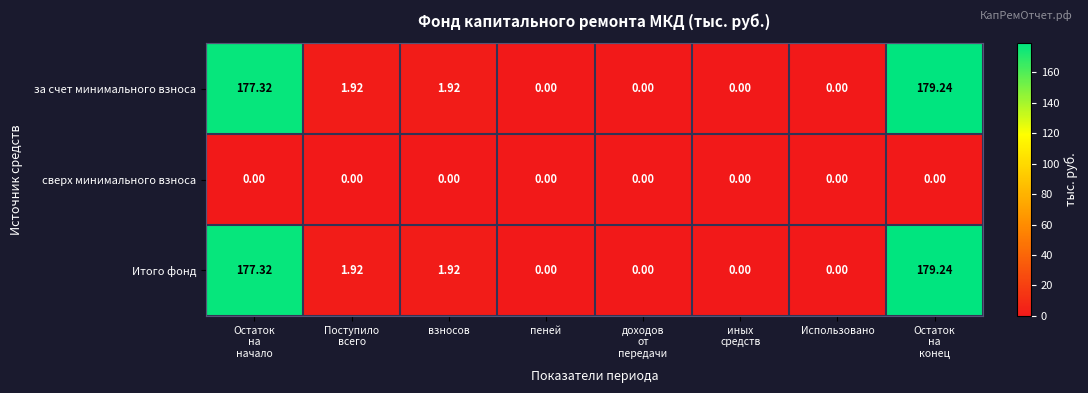

How many values in the за счет минимального взноса series are below 1?

4